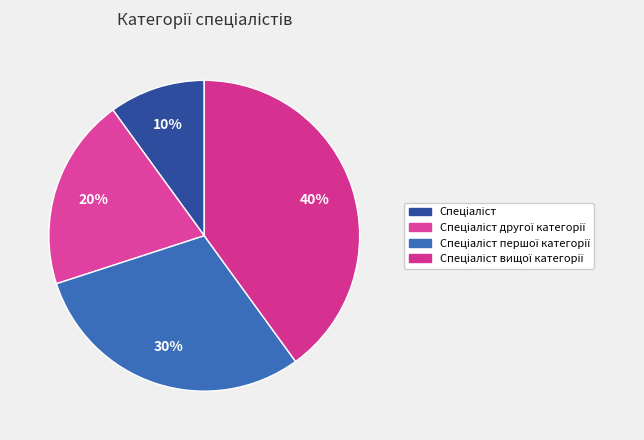

How many slices are in this pie chart?

4